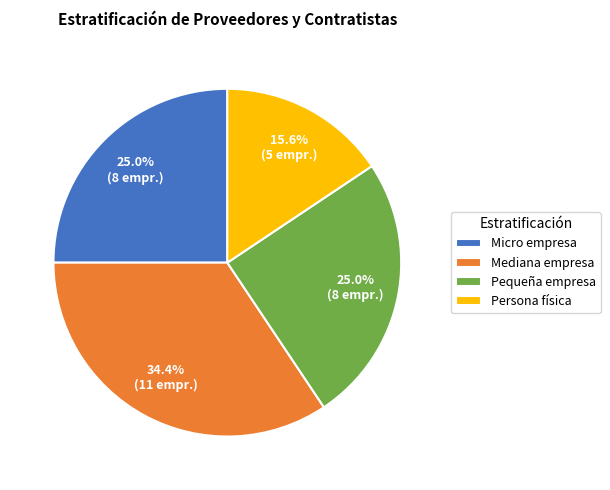

Approximately how many times larger is the value at Micro empresa compared to Persona física?

1.6